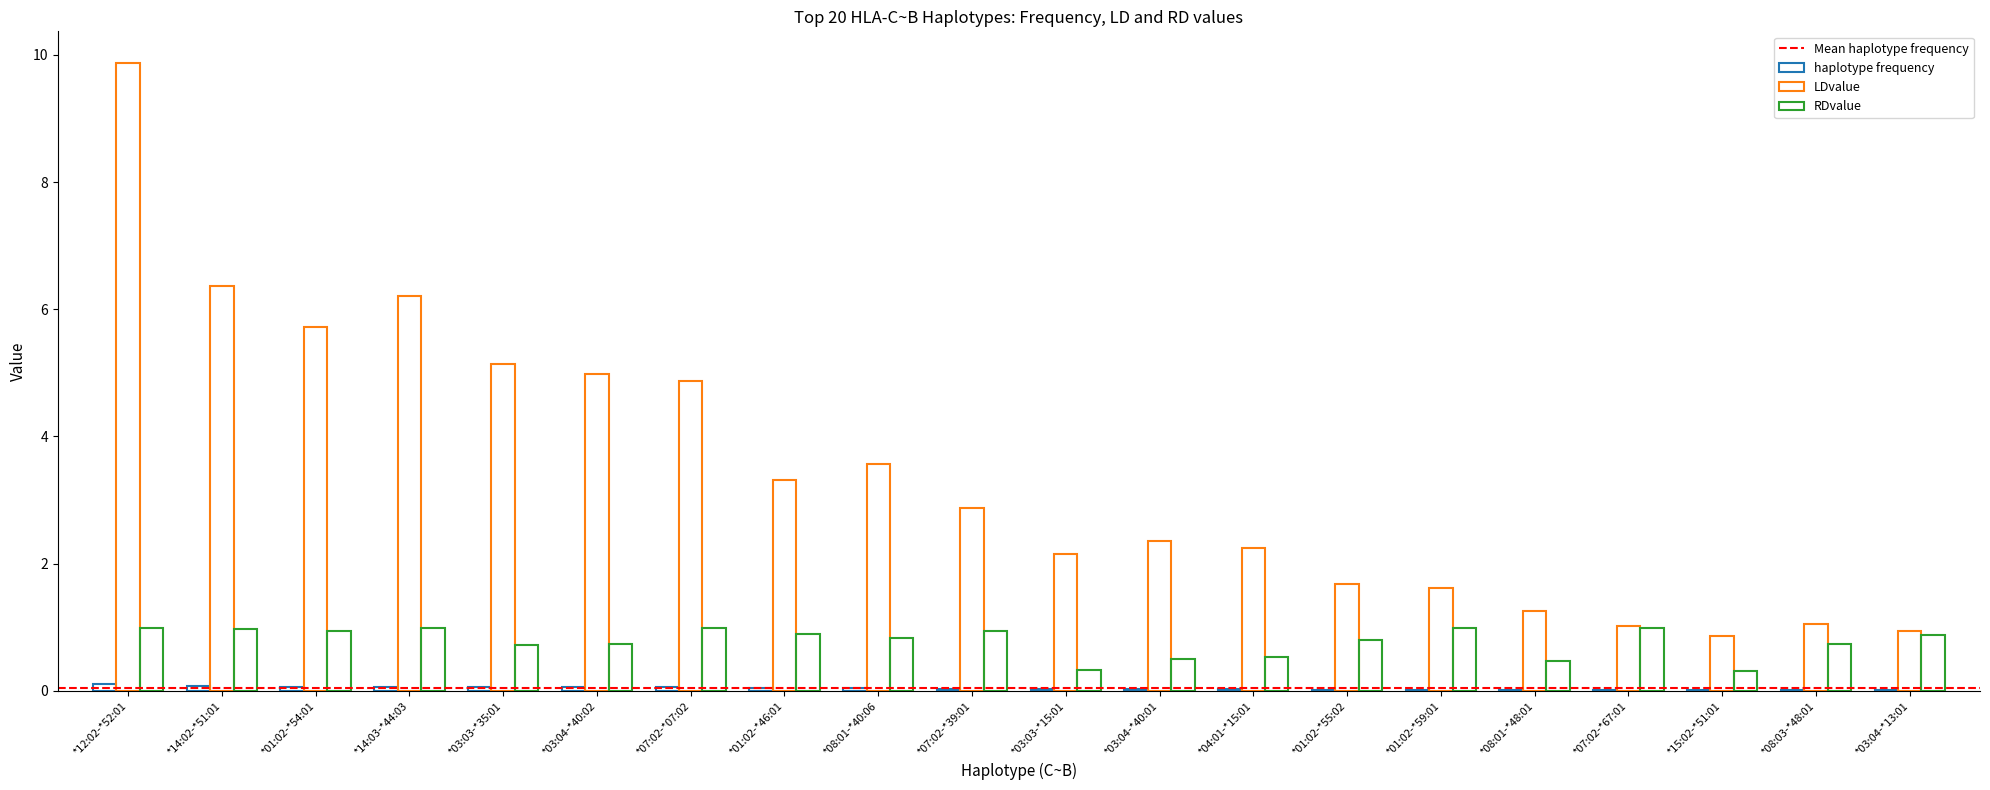

How many series are shown in this chart?

3